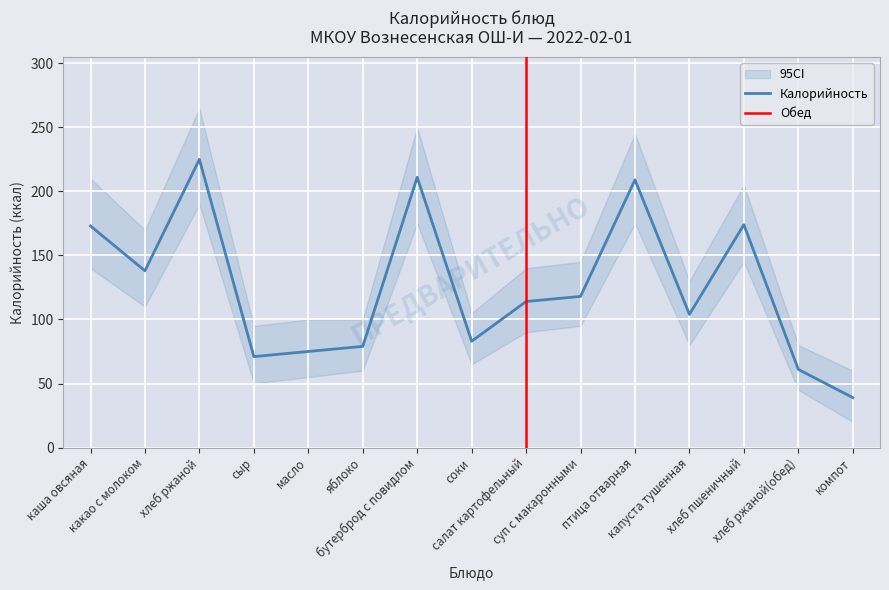

What is the approximate value at бутерброд с повидлом?

211